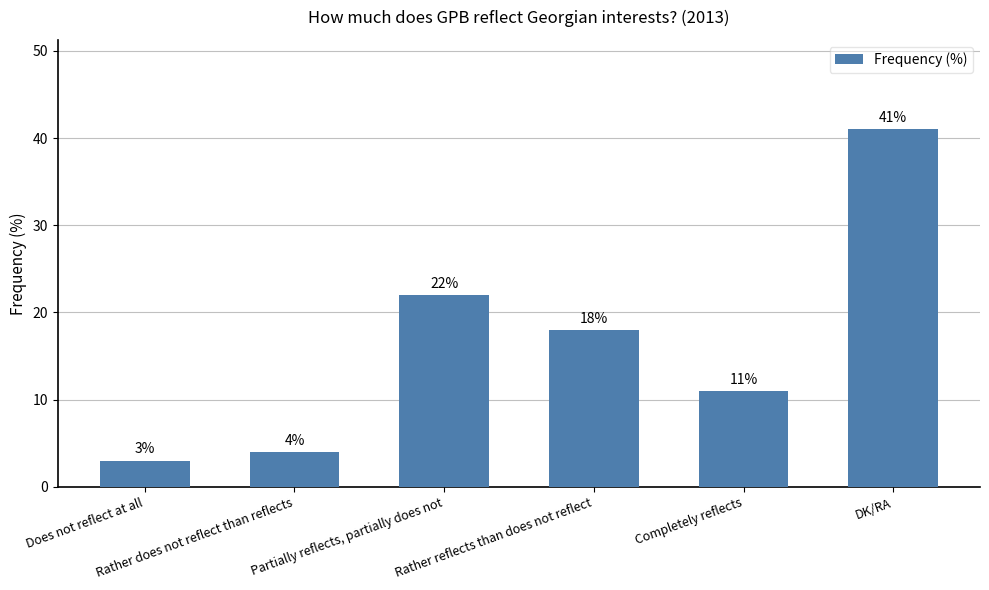

What value does the data have at Rather reflects than does not reflect, to the nearest 10?

20